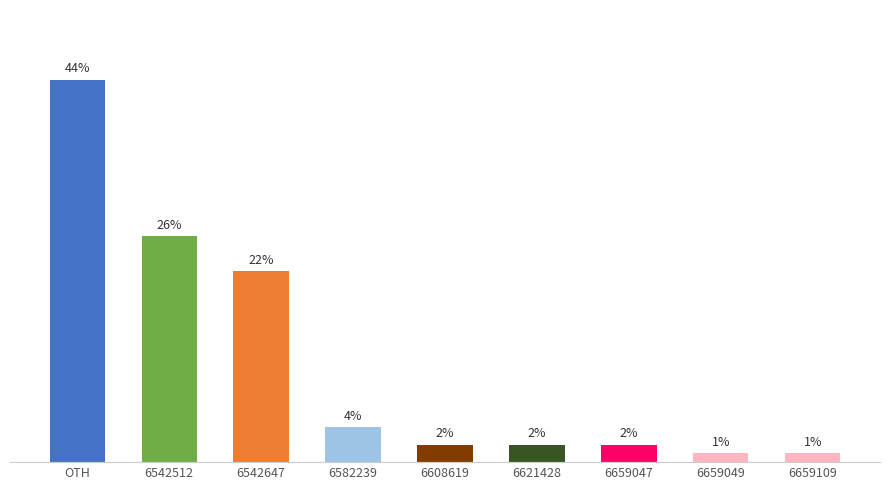

At which label does the data first exceed 2?

OTH